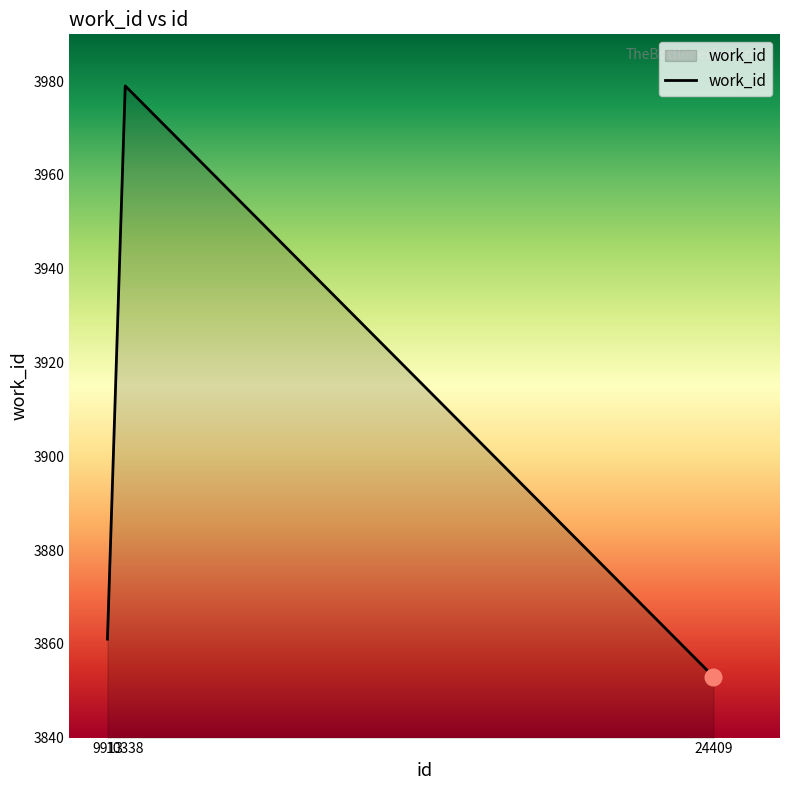

The chart shows a value of 3853 at 24409. True or false?

True